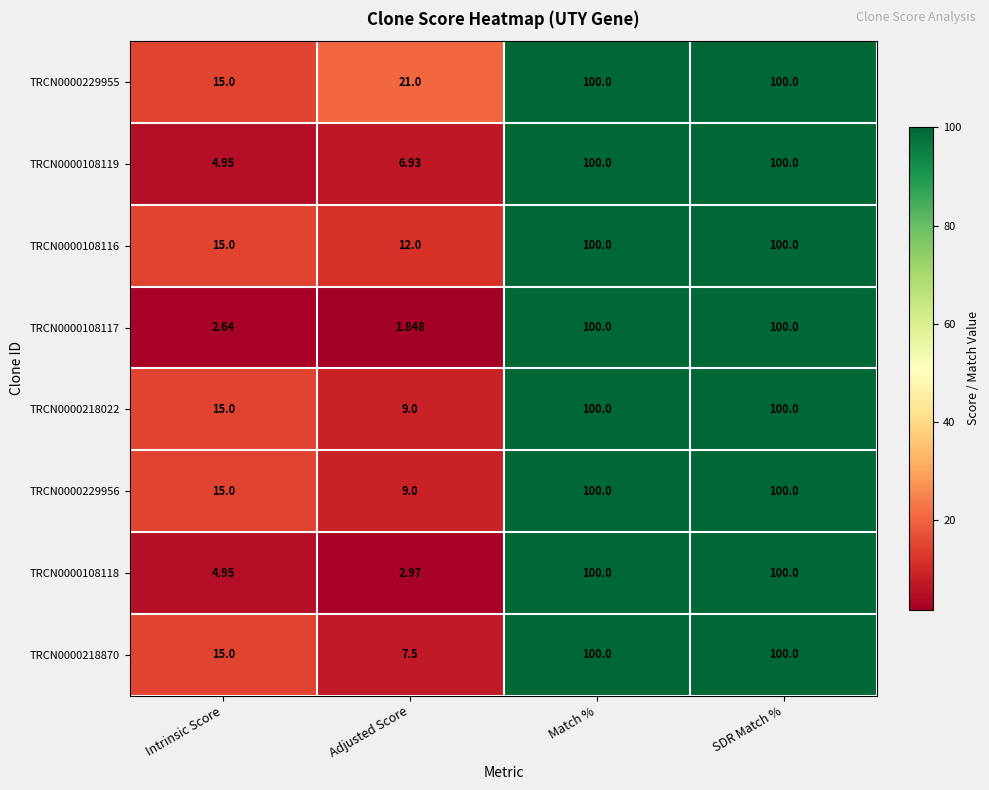

Which label corresponds to the smallest value in the chart?

Adjusted Score